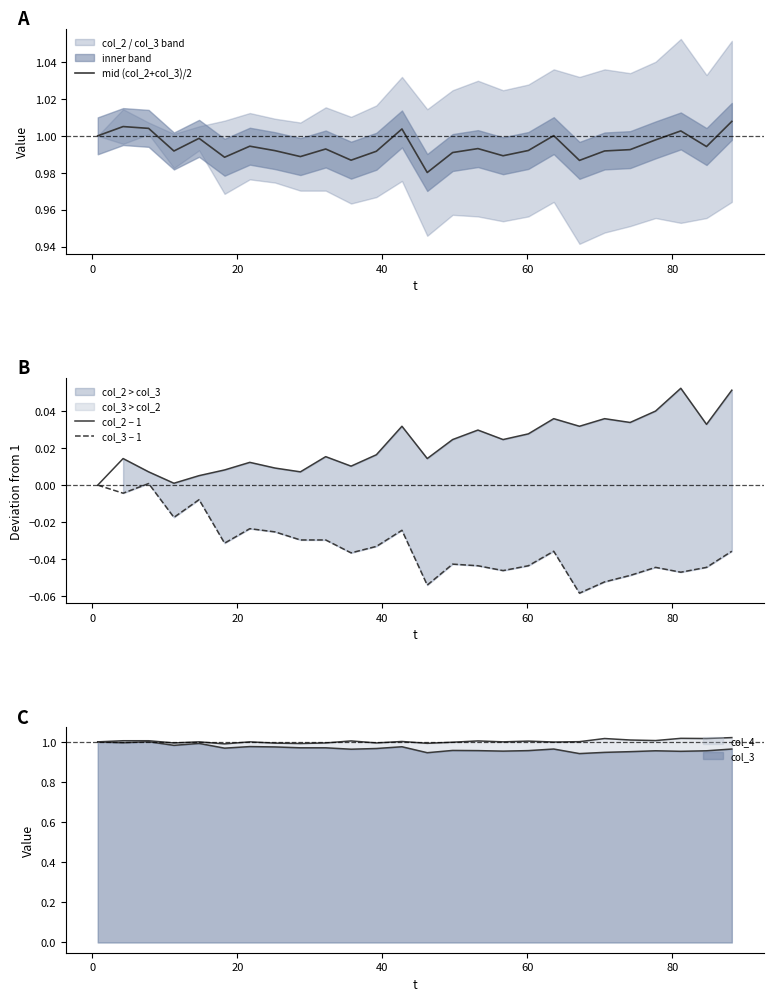

Is it true that col_3 − 1 equals -0.0 at 60?

True